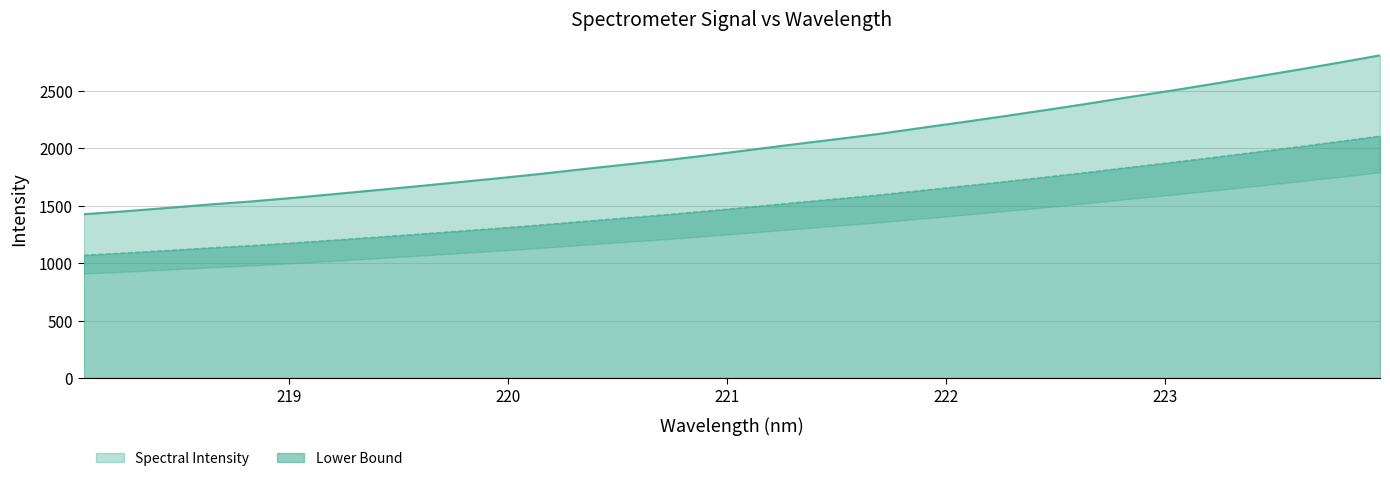

Which label corresponds to the largest value in the chart?

223.9802